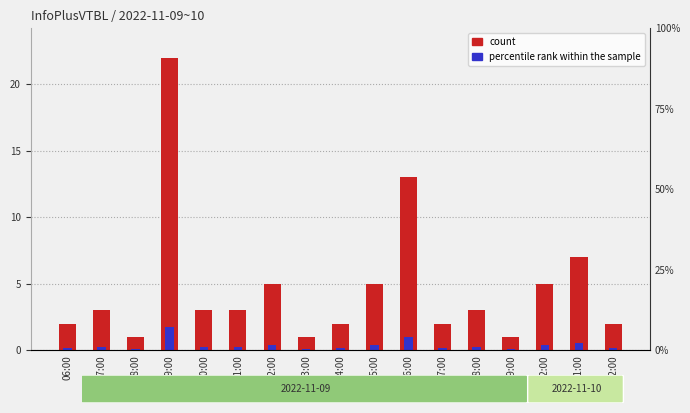

Is the value of percentile rank within the sample at 10:00 greater than the value of count at 07:00?

No